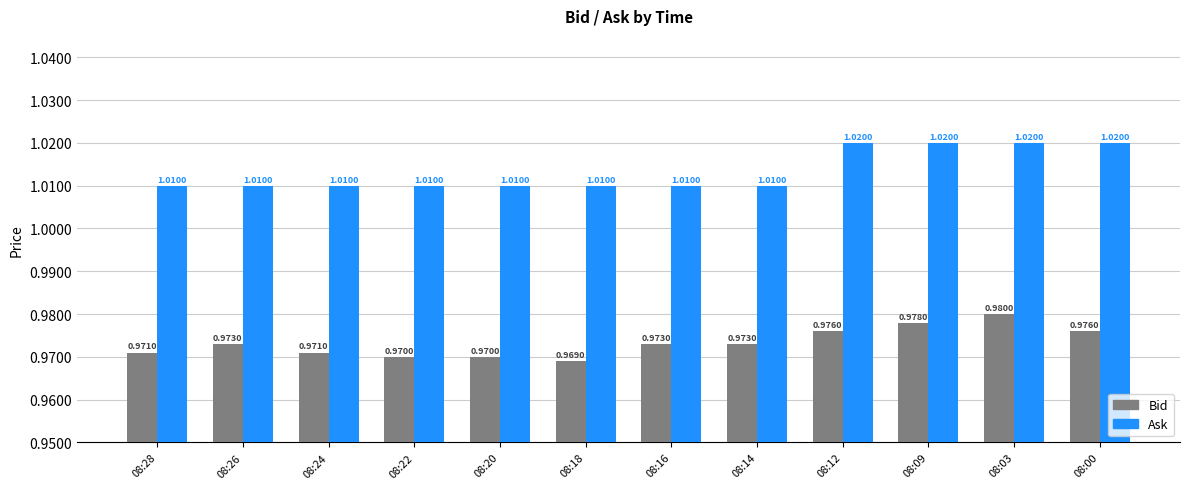

Which label corresponds to the smallest value in the chart?

08:18